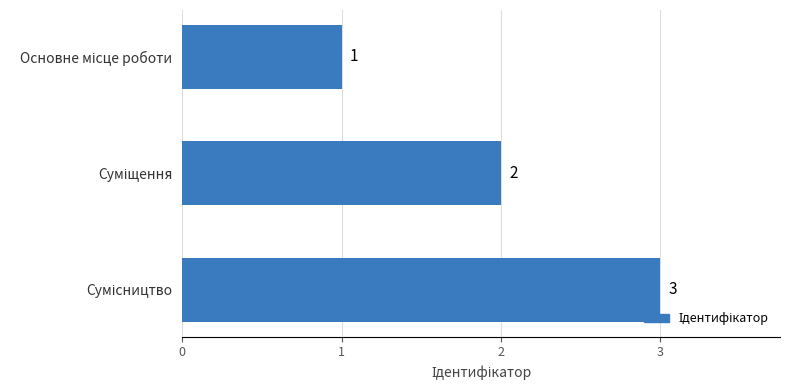

What is the value of the 1st bar from the top?

1